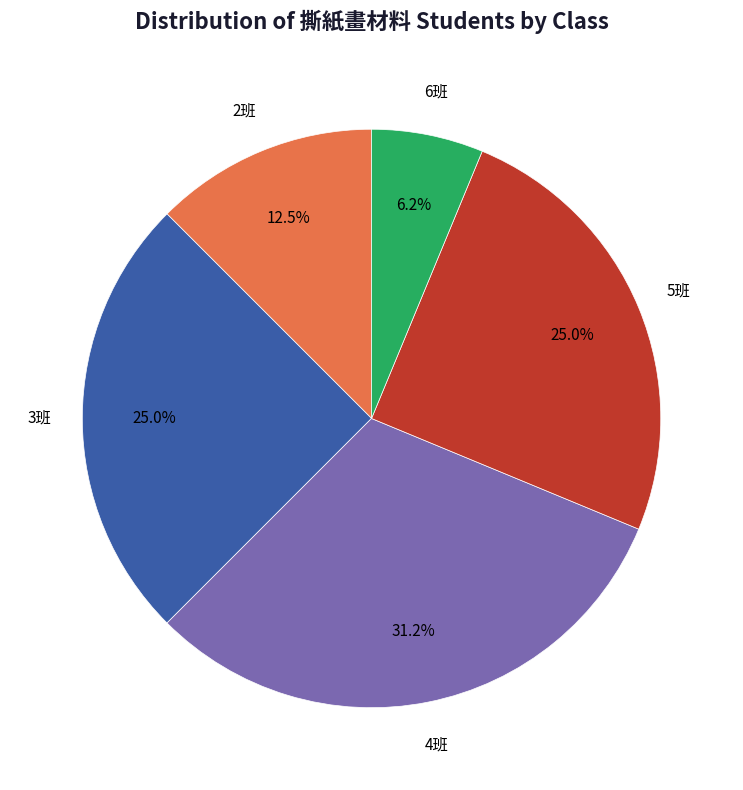

Does any single category account for the majority?

No